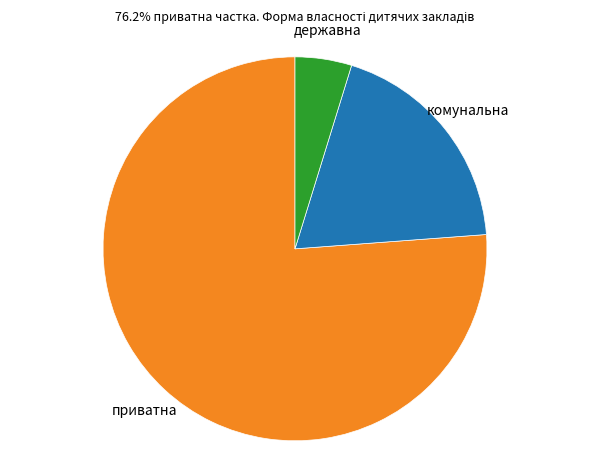

Is there any slice that represents more than half of the pie?

Yes